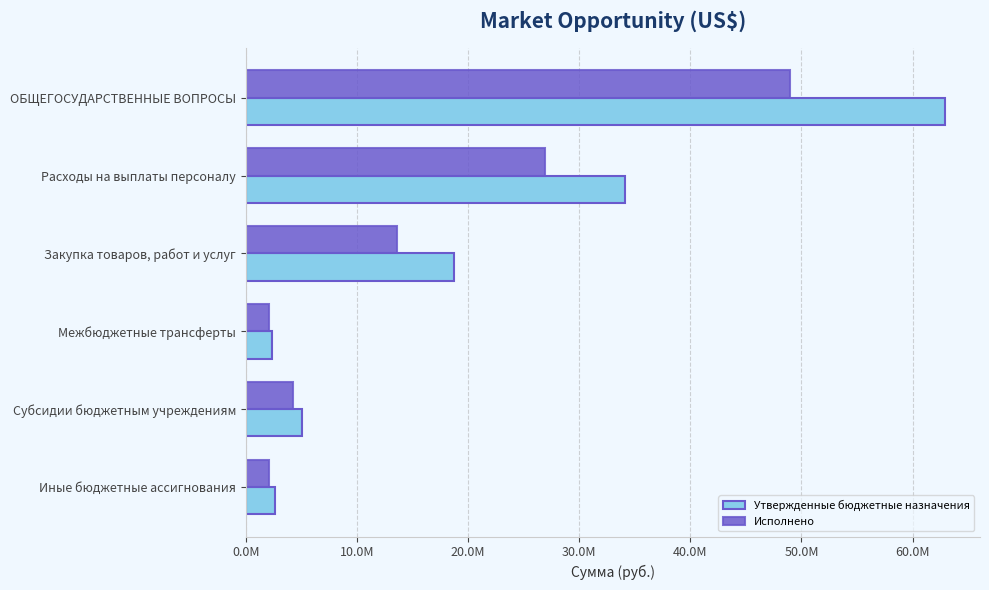

What are all the series names shown in the legend?

Утвержденные бюджетные назначения, Исполнено